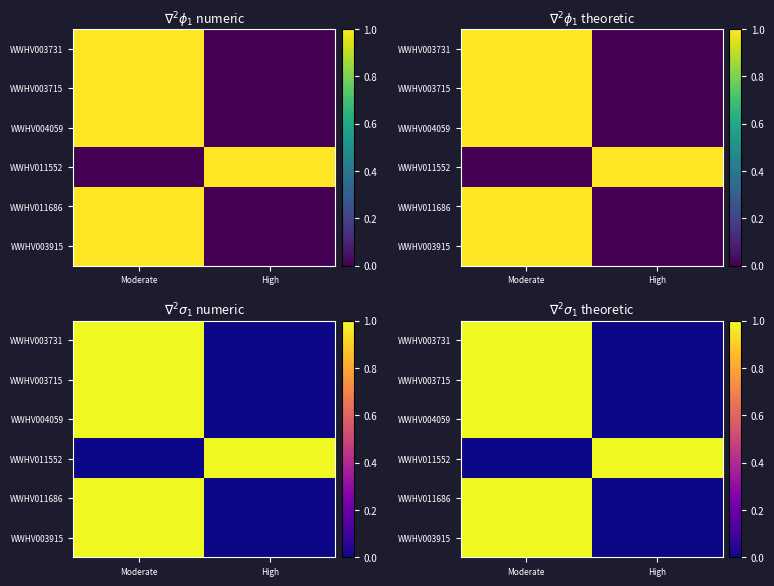

At which label is WWHV003731 closest to 0?

High